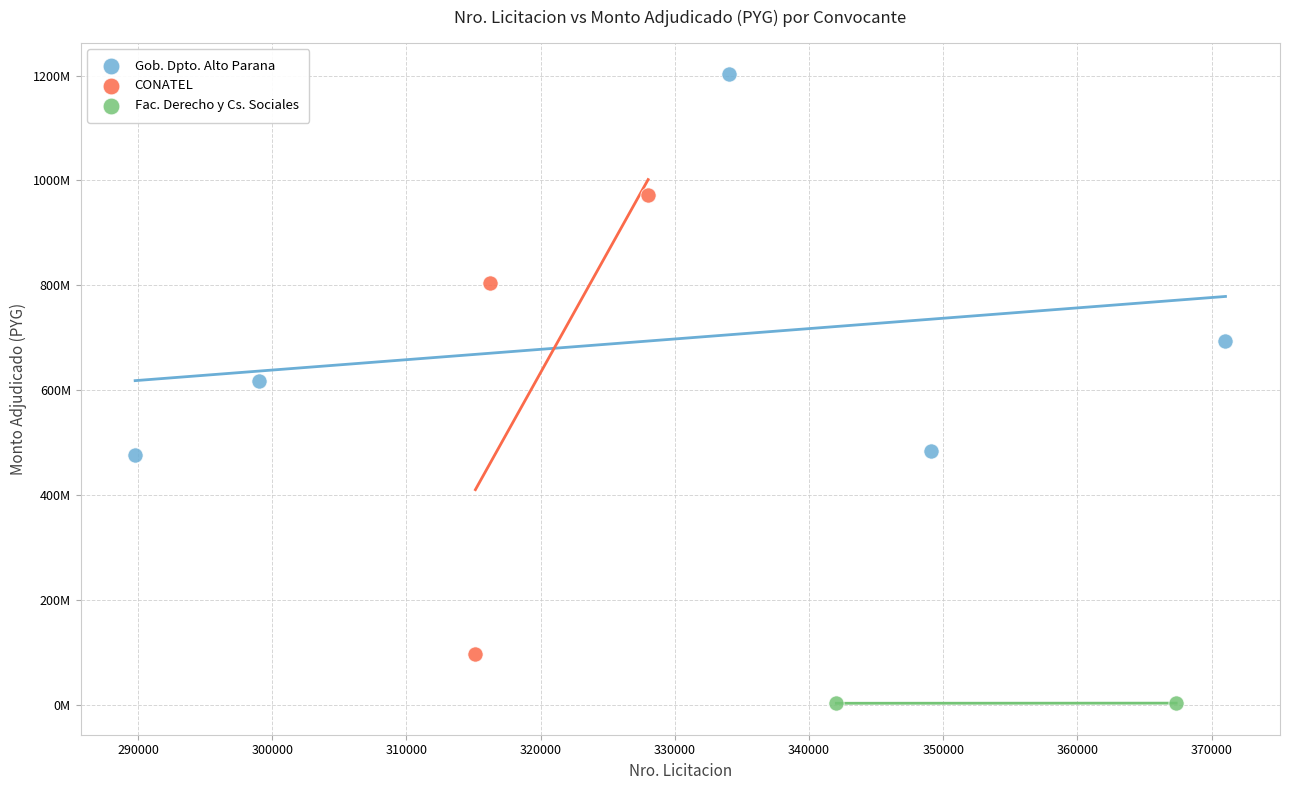

What are all the series names shown in the legend?

Gob. Dpto. Alto Parana, CONATEL, Fac. Derecho y Cs. Sociales